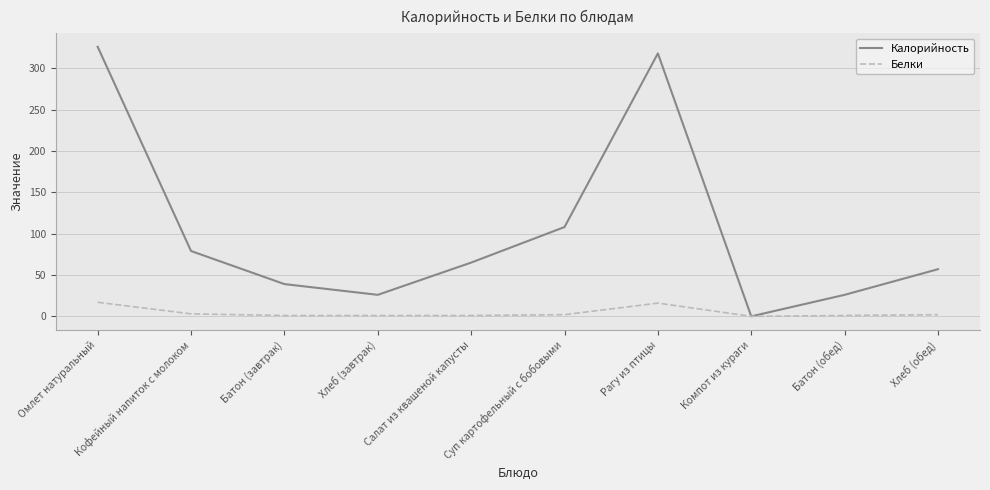

At which label does Калорийность reach its minimum?

Компот из кураги